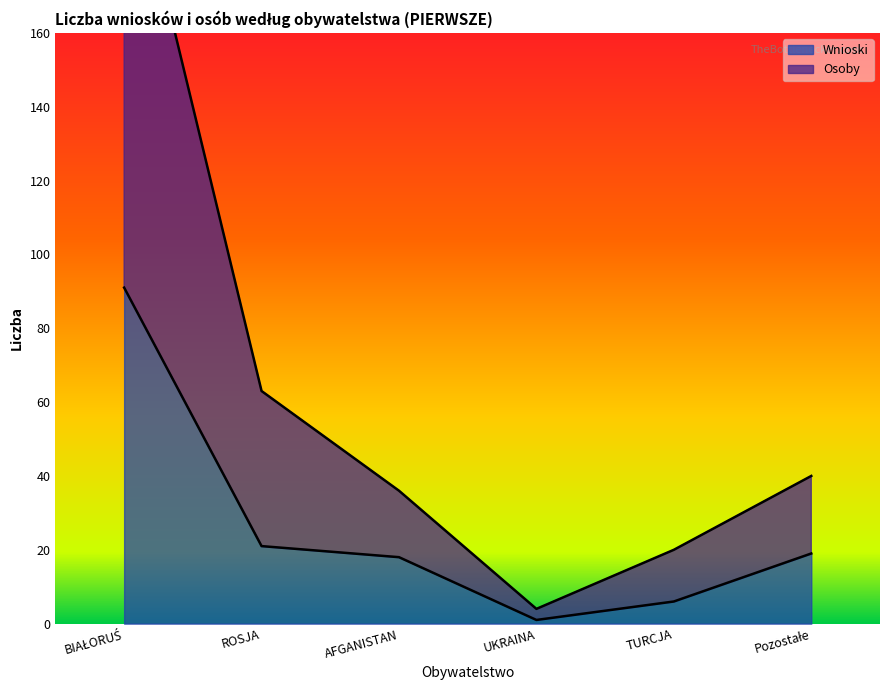

Which series has the largest range (max minus min)?

Osoby